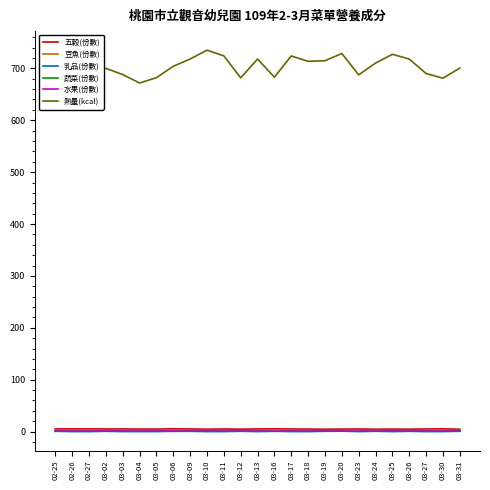

What are all the series names shown in the legend?

五穀(份數), 豆魚(份數), 乳品(份數), 蔬菜(份數), 水果(份數), 熱量(kcal)